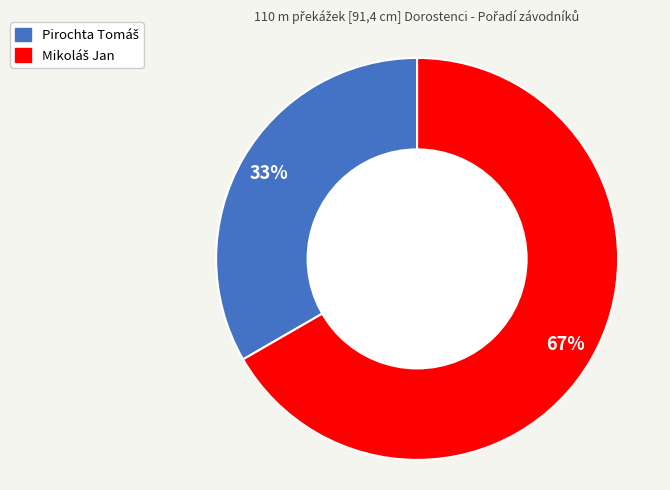

To the nearest percent, what is the average slice percentage?

50%